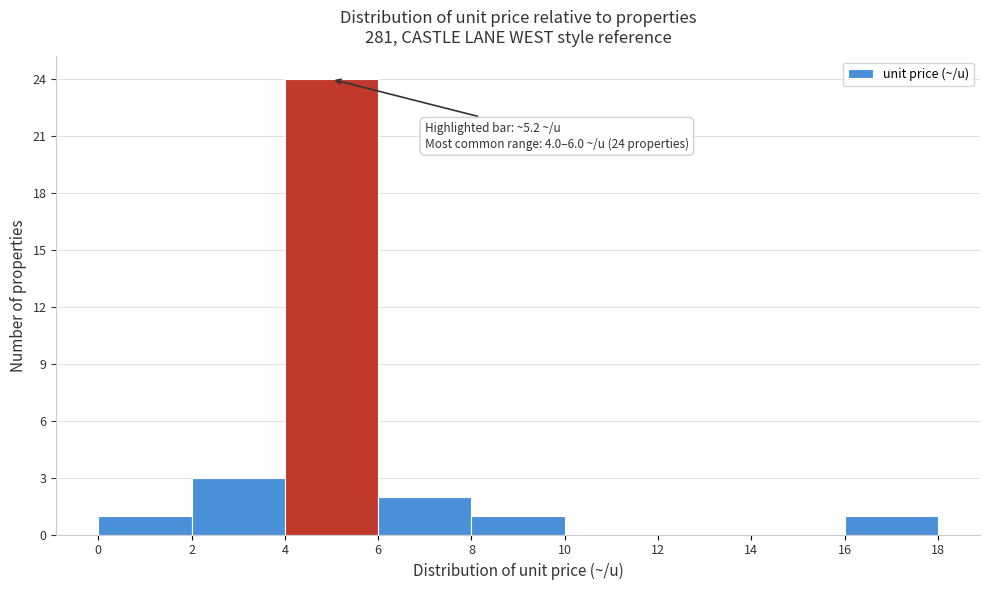

Which range on the x-axis has the tallest bar?

4 to 6